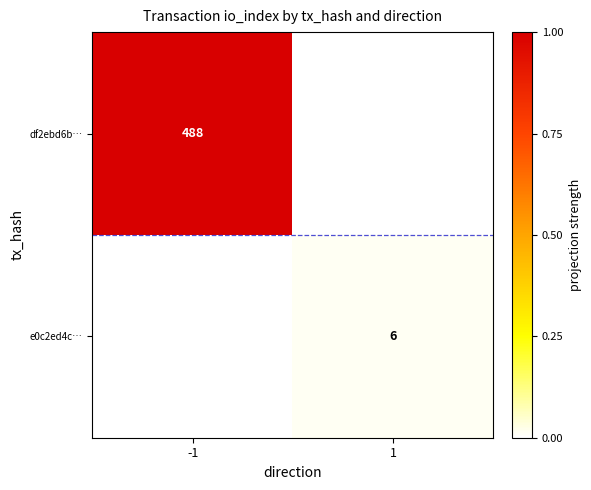

The e0c2ed4c… series shows 6 at 1. True or false?

True